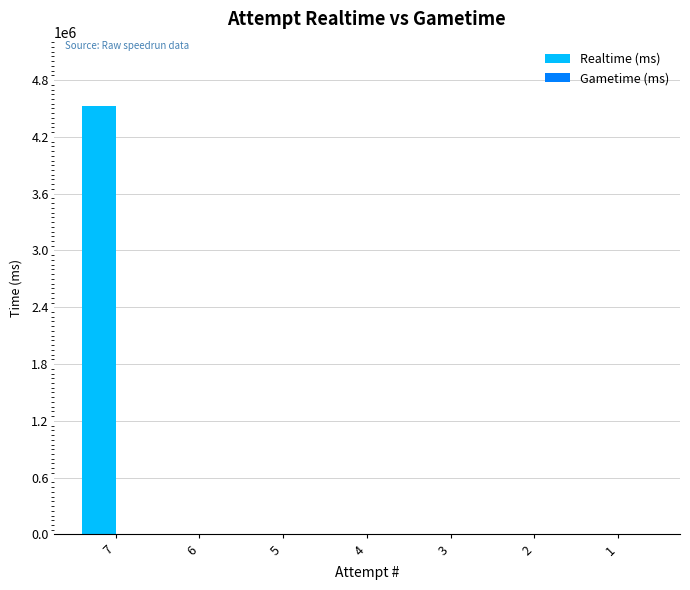

What is the sum of all values?

4526548